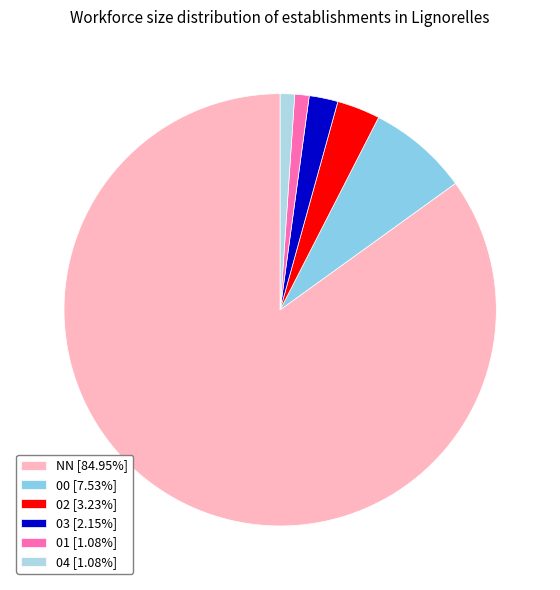

What percentage is the 02 slice, to the nearest percent?

3%